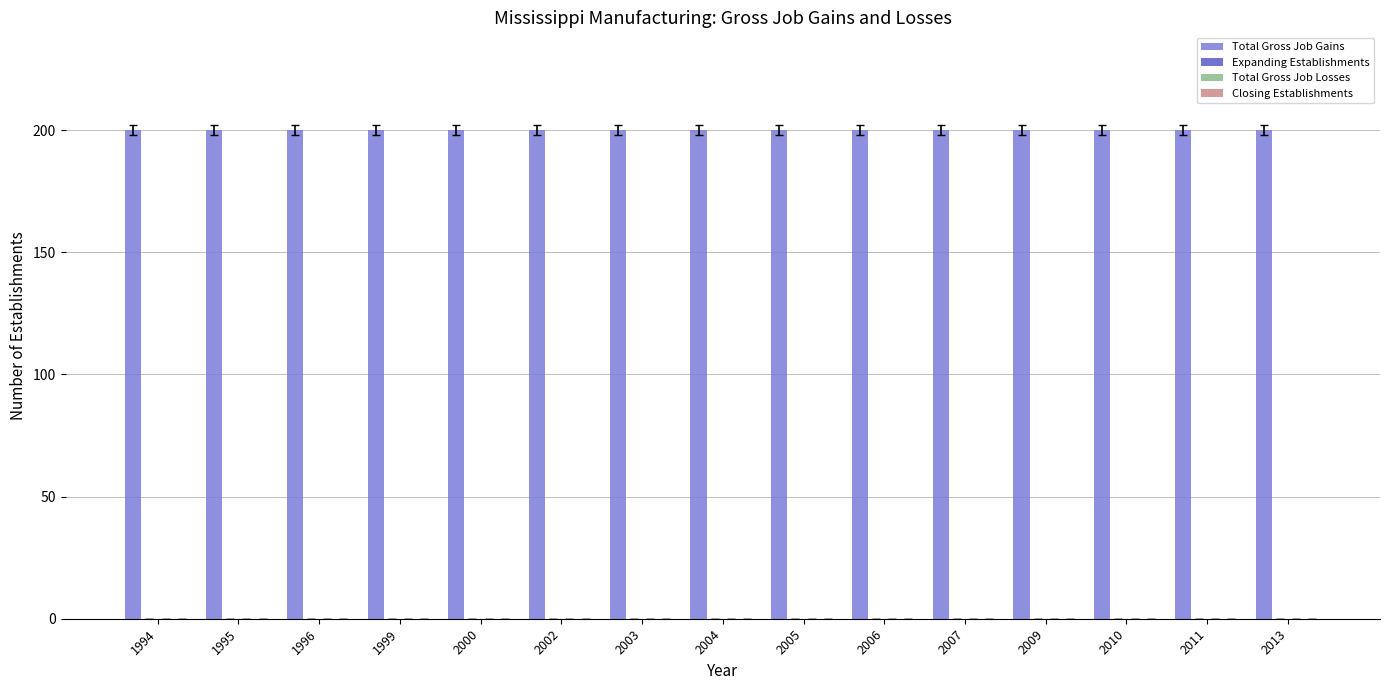

Is the value of Total Gross Job Gains at 1996 greater than the value of Closing Establishments at 1995?

Yes